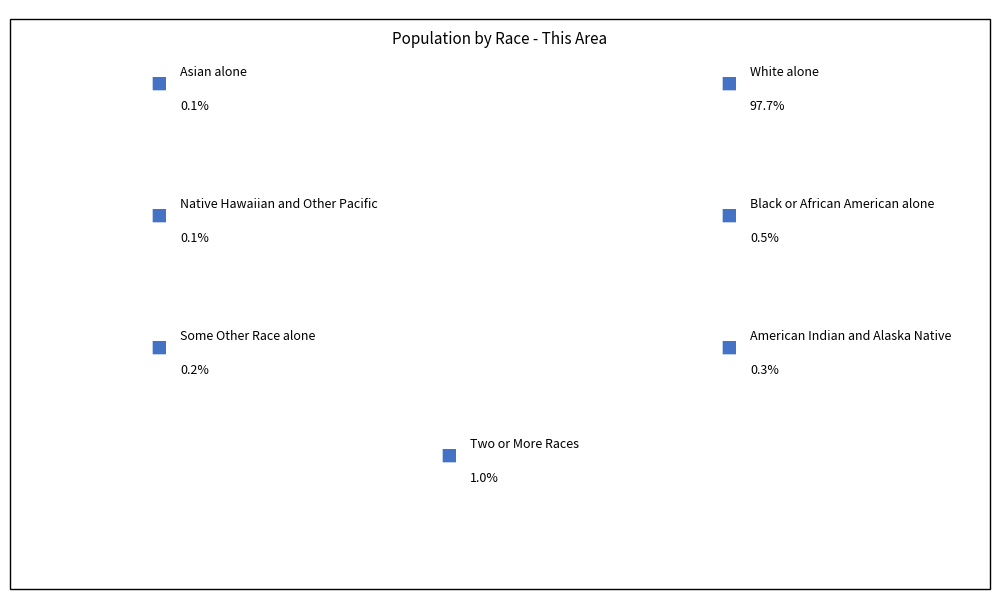

Is it true that Two or More Races is 1% of the pie?

True